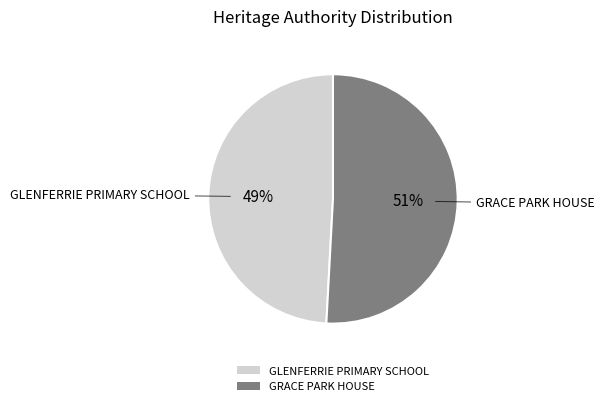

Which category has the smallest portion of the pie?

GLENFERRIE PRIMARY SCHOOL